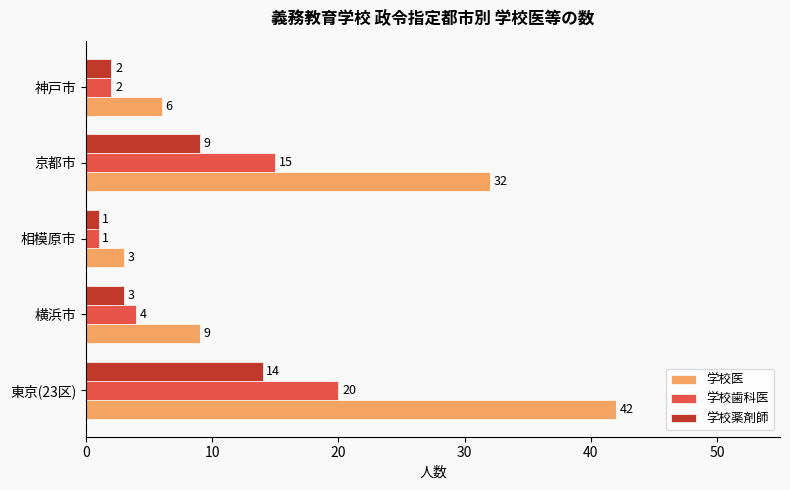

What is the maximum value for 学校歯科医?

20